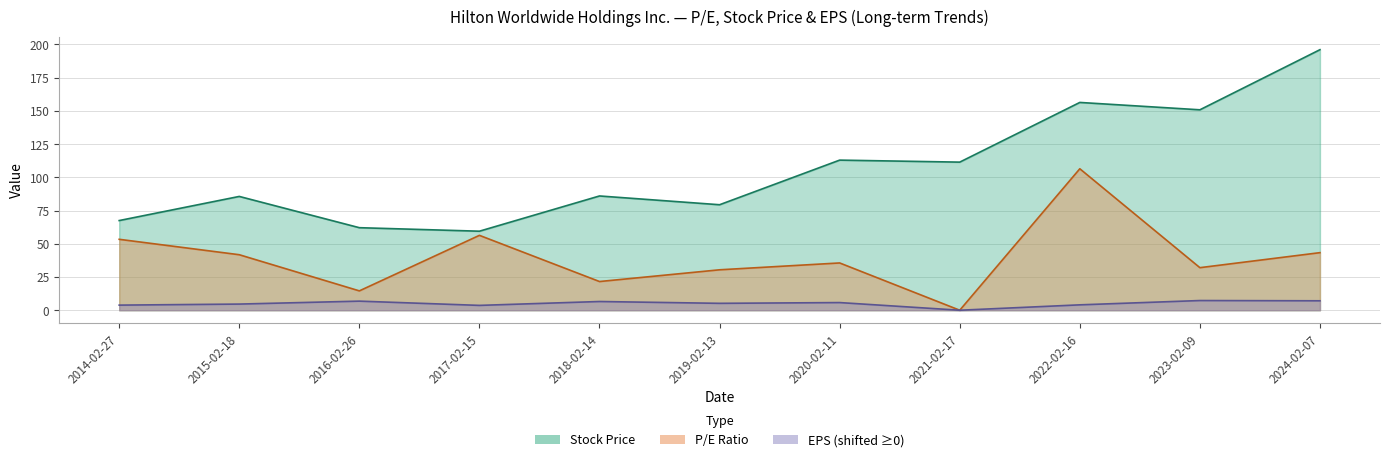

What is the difference between the maximum and minimum values in the P/E Ratio series?

106.4